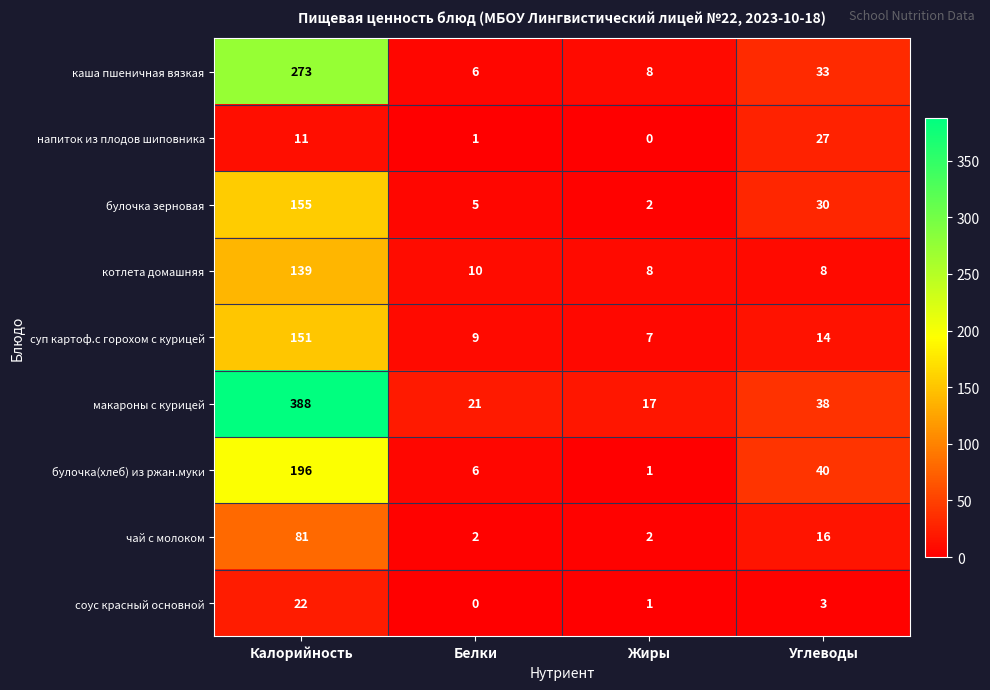

Rank the series by their maximum value, from lowest to highest.

соус красный основной, напиток из плодов шиповника, чай с молоком, котлета домашняя, суп картоф.с горохом с курицей, булочка зерновая, булочка(хлеб) из ржан.муки, каша пшеничная вязкая, макароны с курицей